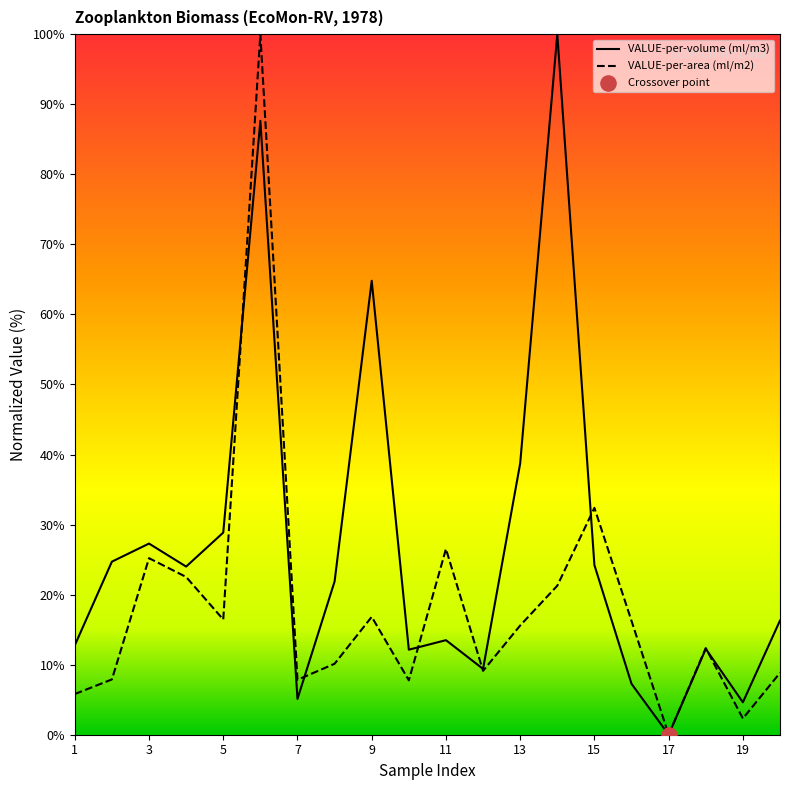

What is the total value across all series at 18?

24.6